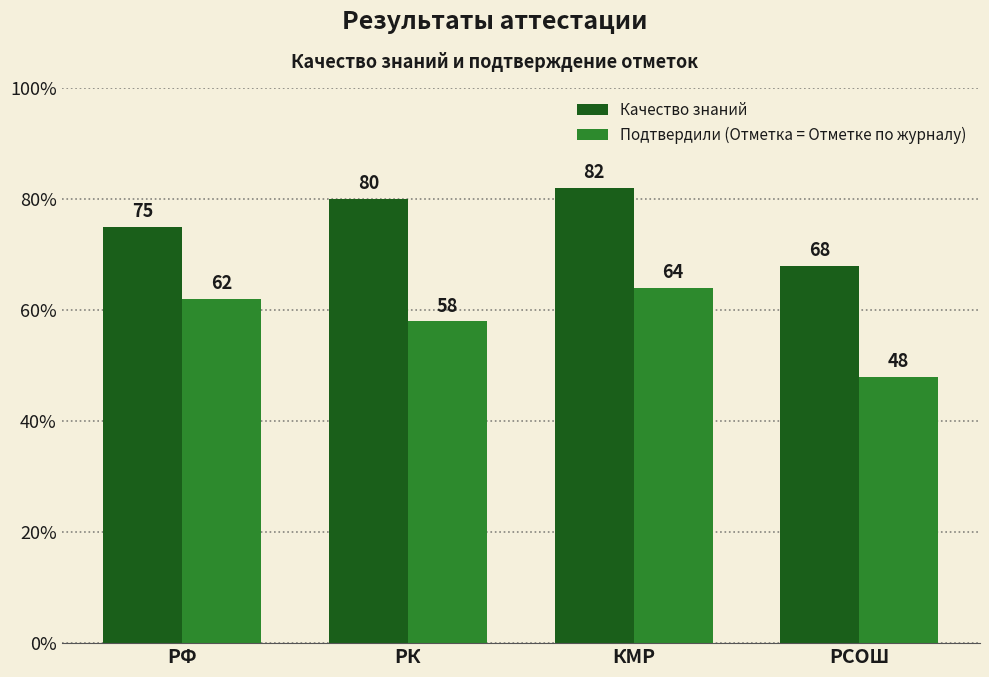

List the labels in order of Качество знаний value, largest first.

КМР, РК, РФ, РСОШ